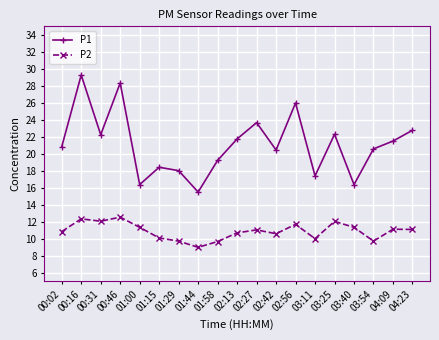

Count the number of categories in the chart.

19